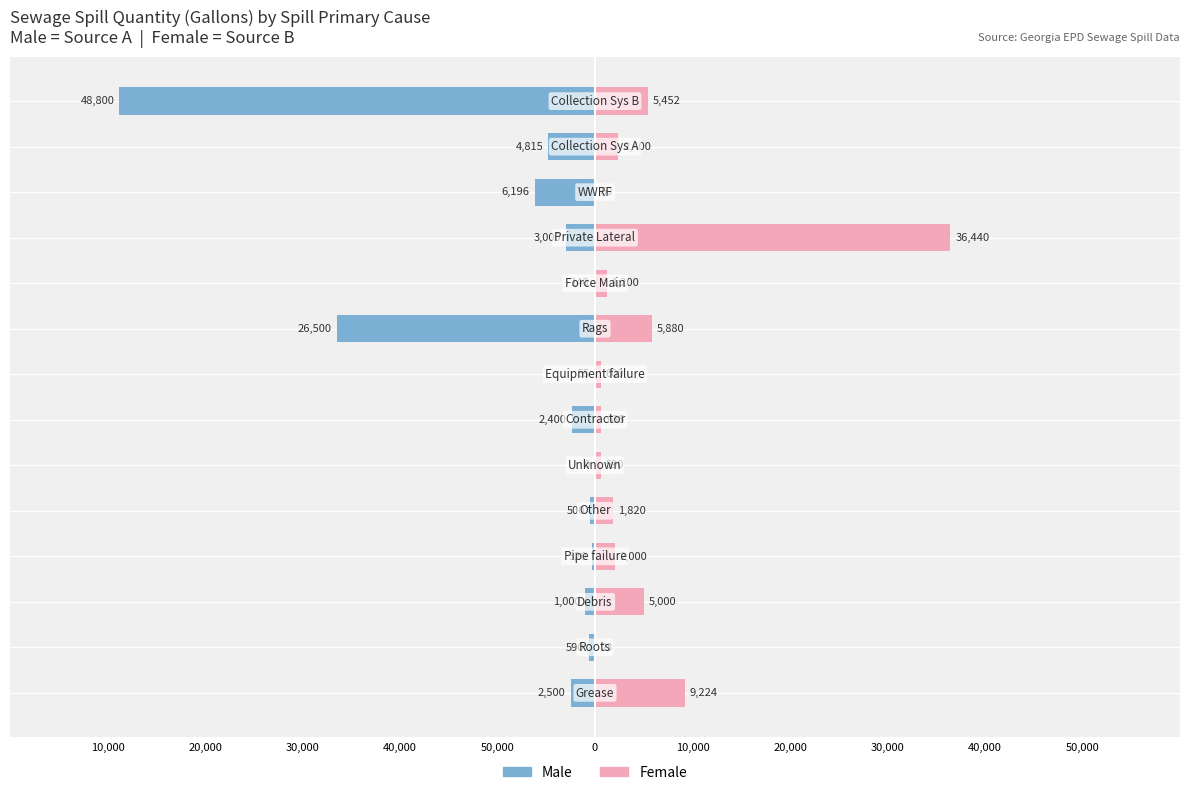

Which has a higher value, 11 or 20,000?

20,000